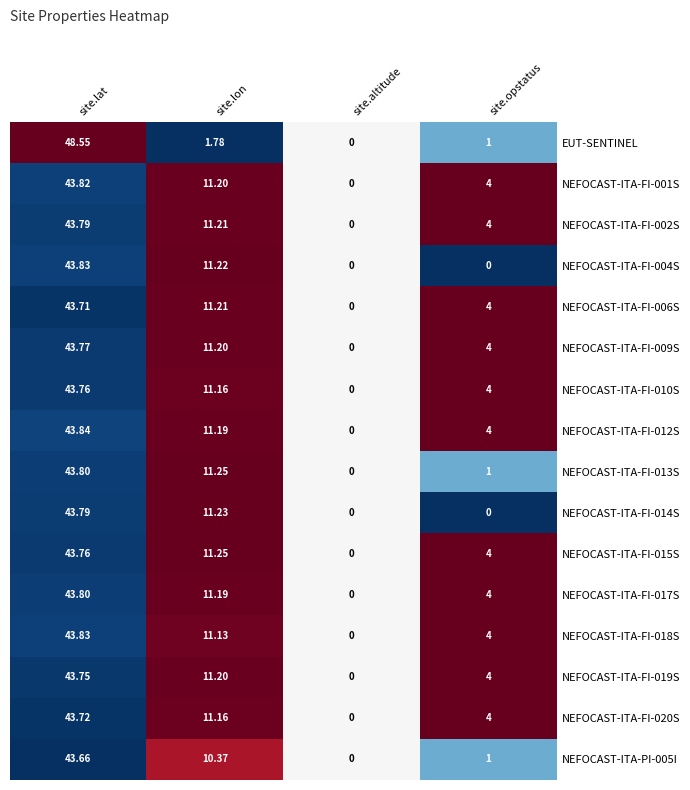

What is the spread (max minus min) of values at site.lon?

9.5